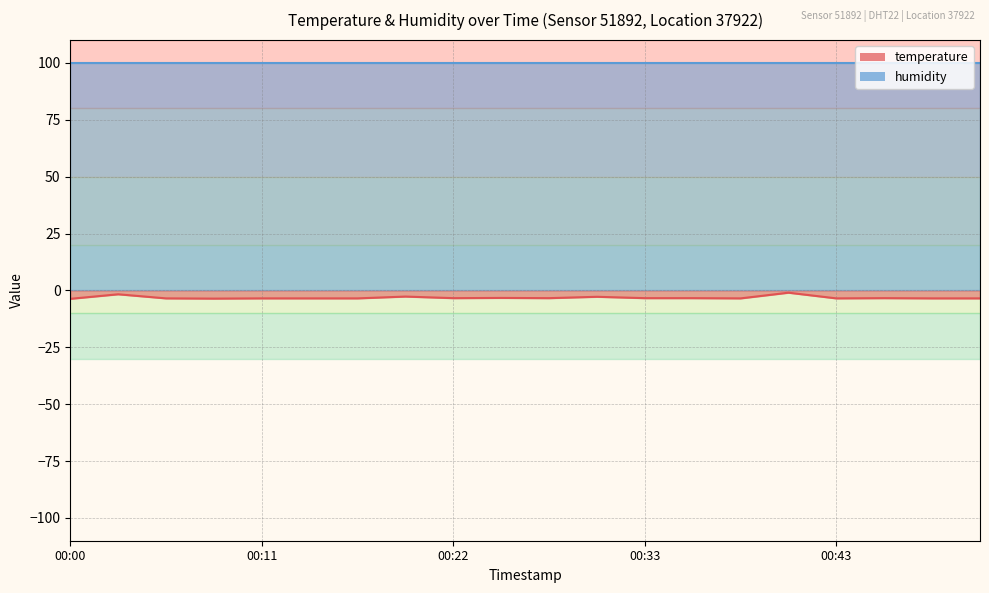

Between 00:25 and 00:19, which is larger?

00:19